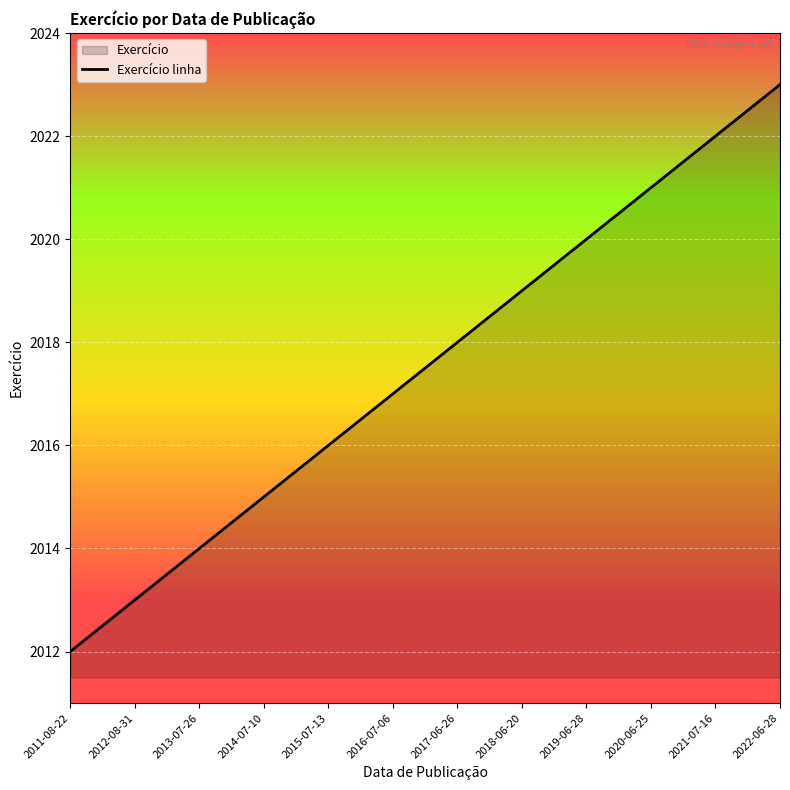

Reading left to right, extract all data points from this chart.

2011-08-22=2012	2012-08-31=2013	2013-07-26=2014	2014-07-10=2015	2015-07-13=2016	2016-07-06=2017	2017-06-26=2018	2018-06-20=2019	2019-06-28=2020	2020-06-25=2021	2021-07-16=2022	2022-06-28=2023